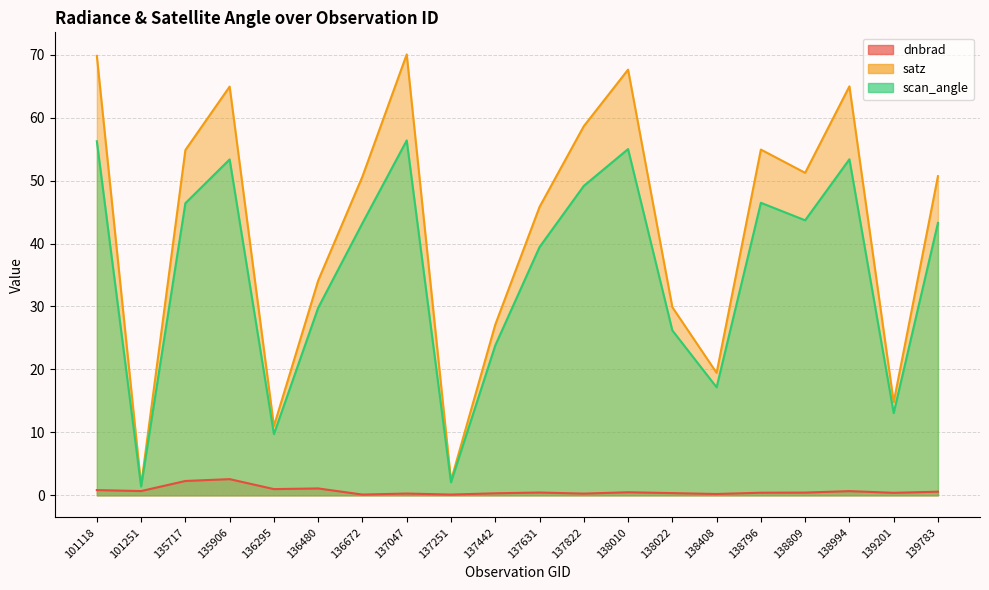

Rank the series by their average value, from highest to lowest.

satz, scan_angle, dnbrad